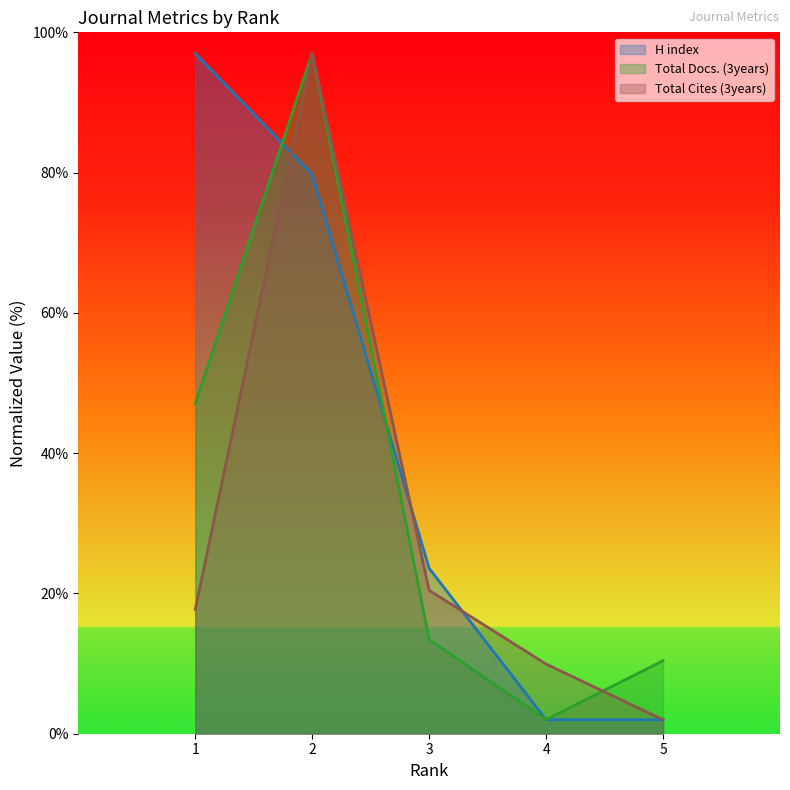

How many interior local valleys does the Total Docs. (3years) series have?

1